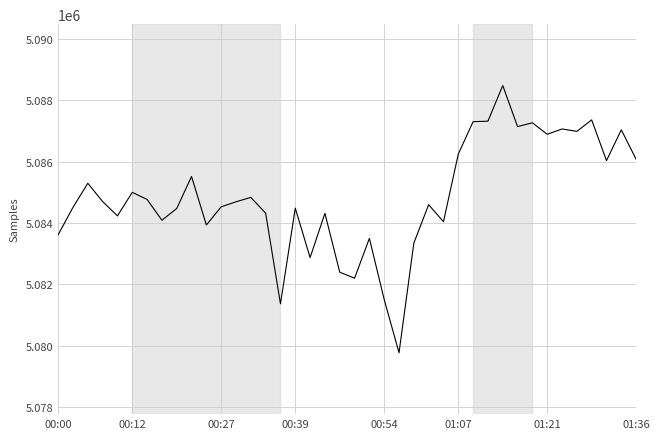

What is the difference between the maximum and minimum values?

8716